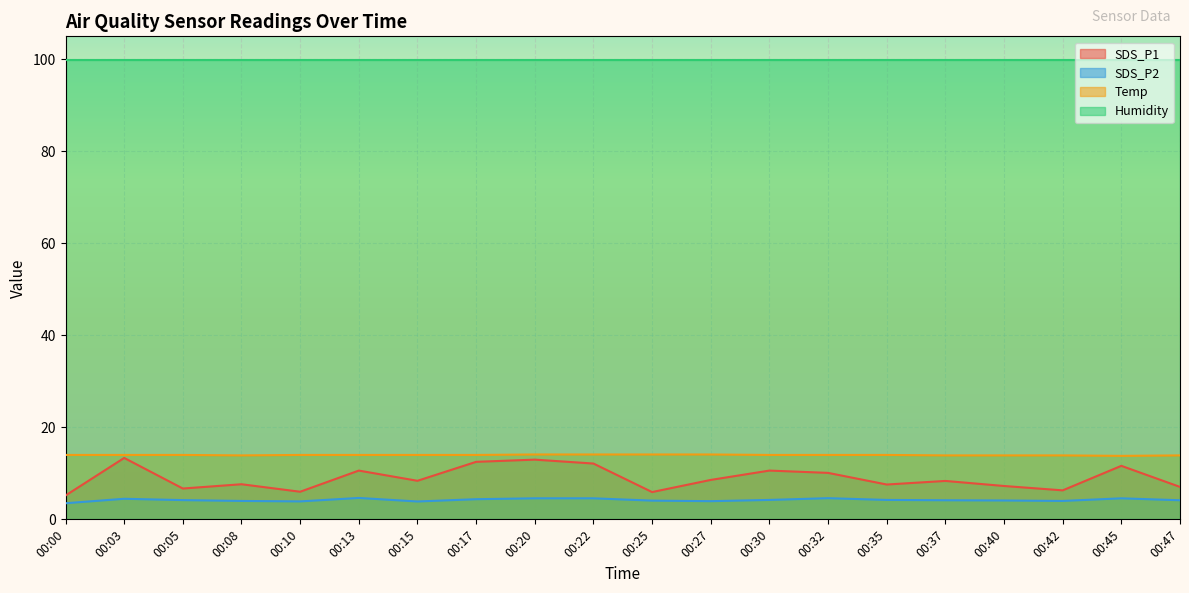

True or false: Temp and SDS_P1 cross at least once.

False